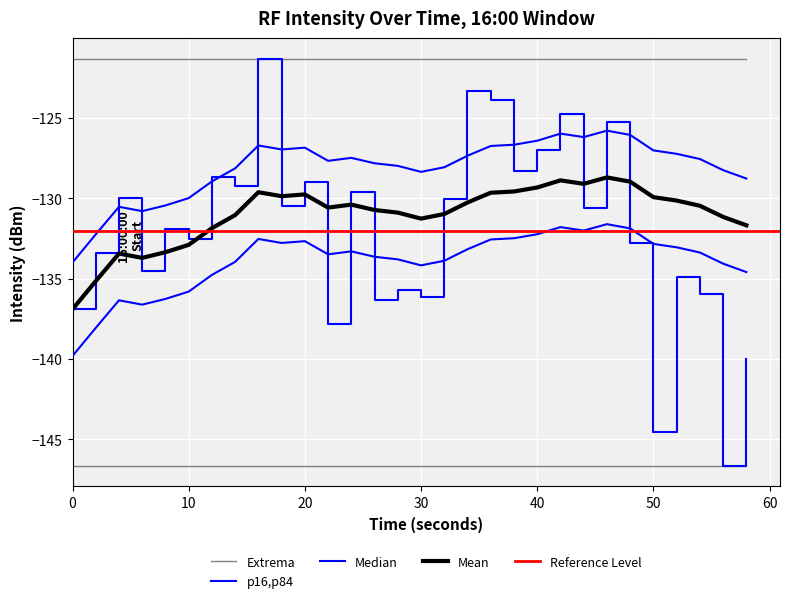

Is the value of rolling_mean at 52 greater than the value of intensity(dBm) at 30?

Yes